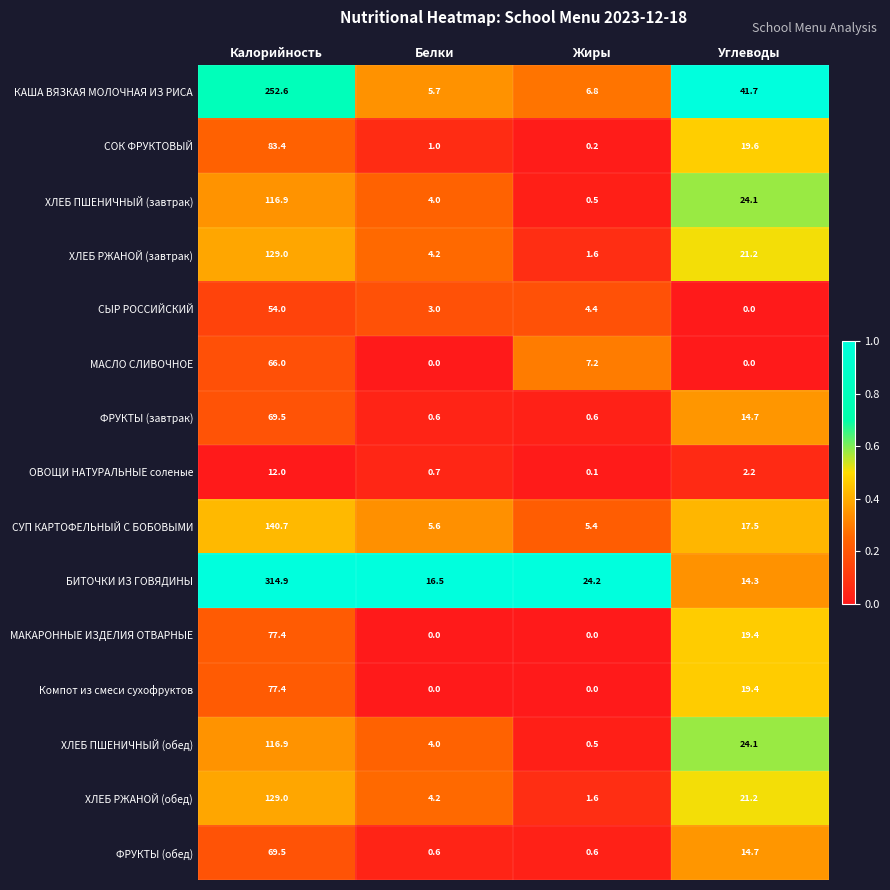

Which series changed the most between Калорийность and Углеводы?

БИТОЧКИ ИЗ ГОВЯДИНЫ